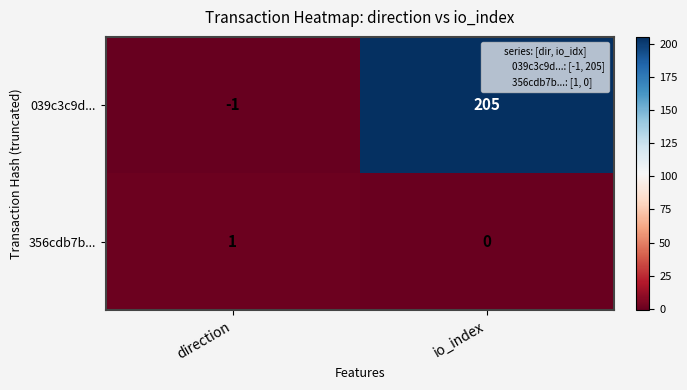

What is the greatest value displayed?

205